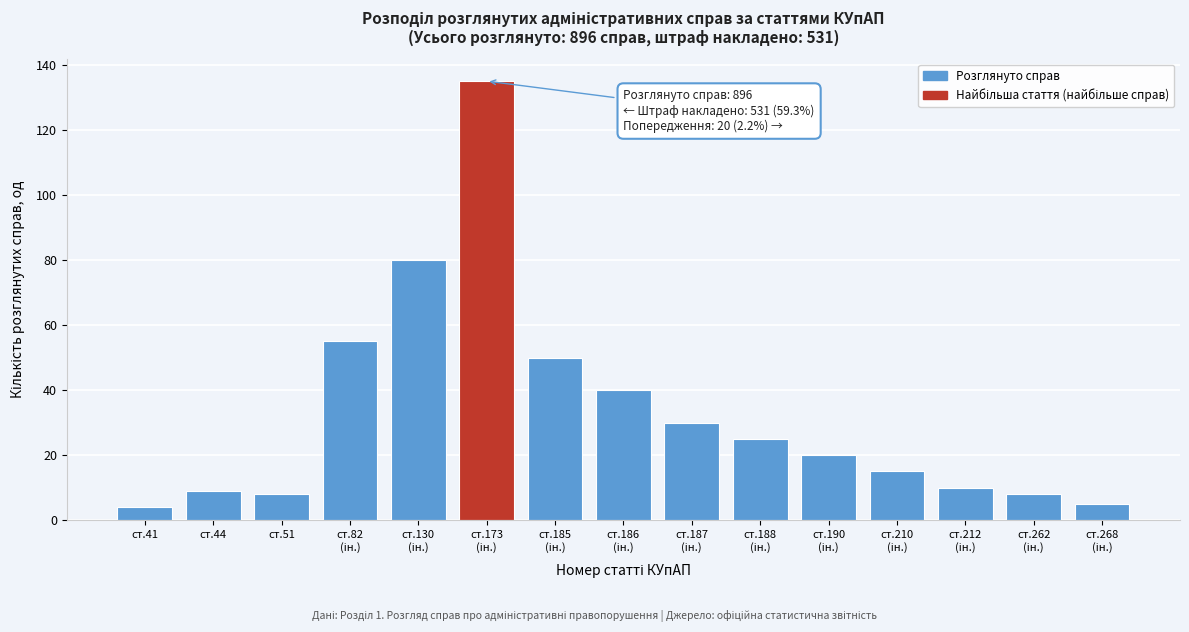

Reading left to right, what are all the values shown in this chart?

4	9	8	55	80	135	50	40	30	25	20	15	10	8	5